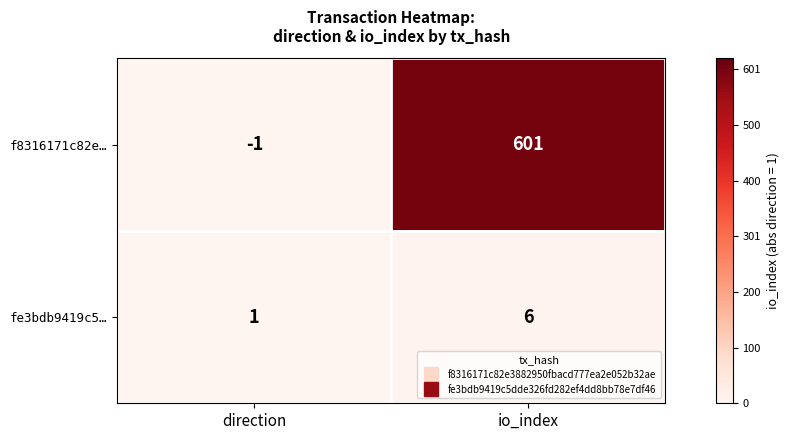

Count the number of data series in this chart.

2